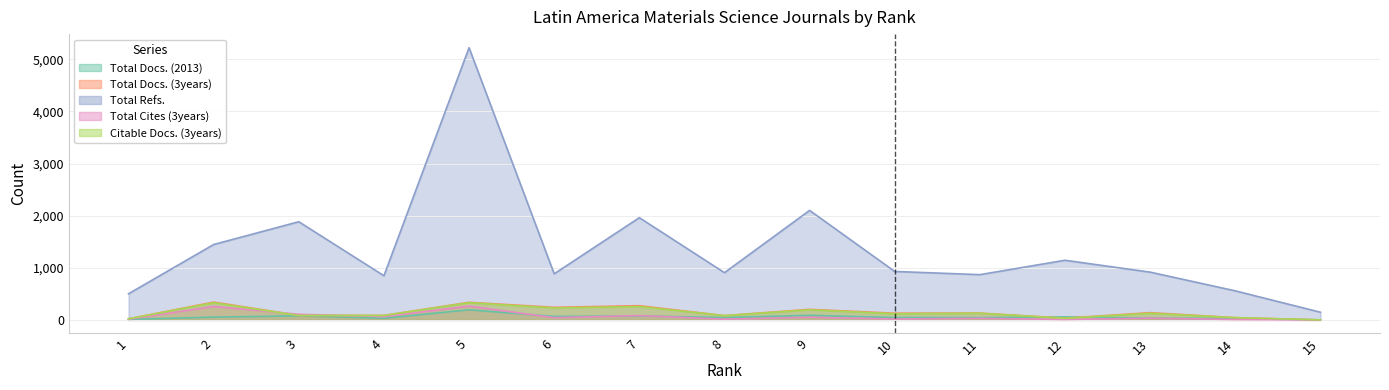

Rank the categories by Total Refs. value from highest to lowest.

5, 9, 7, 3, 2, 12, 10, 13, 8, 6, 11, 4, 14, 1, 15